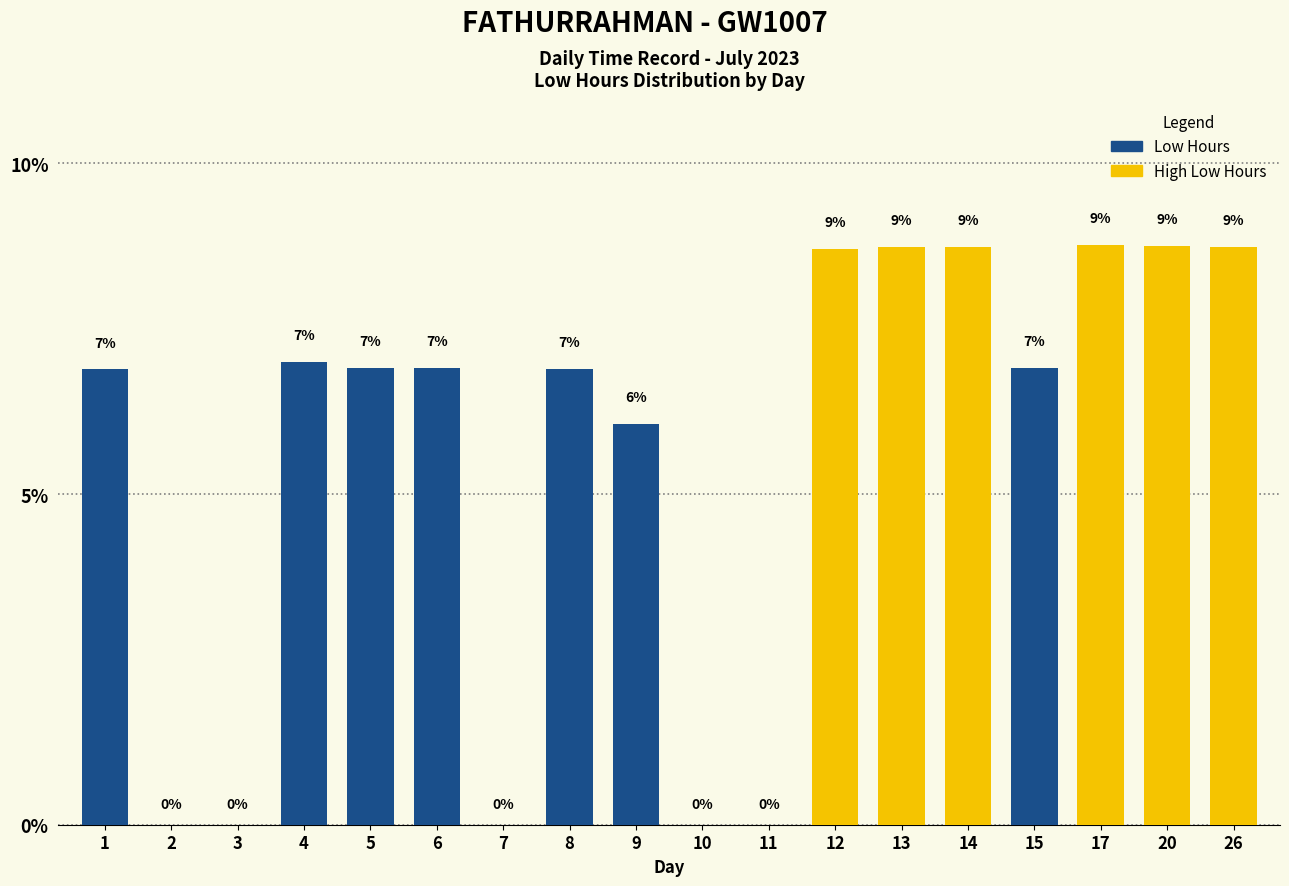

Which label corresponds to the largest value in the chart?

17